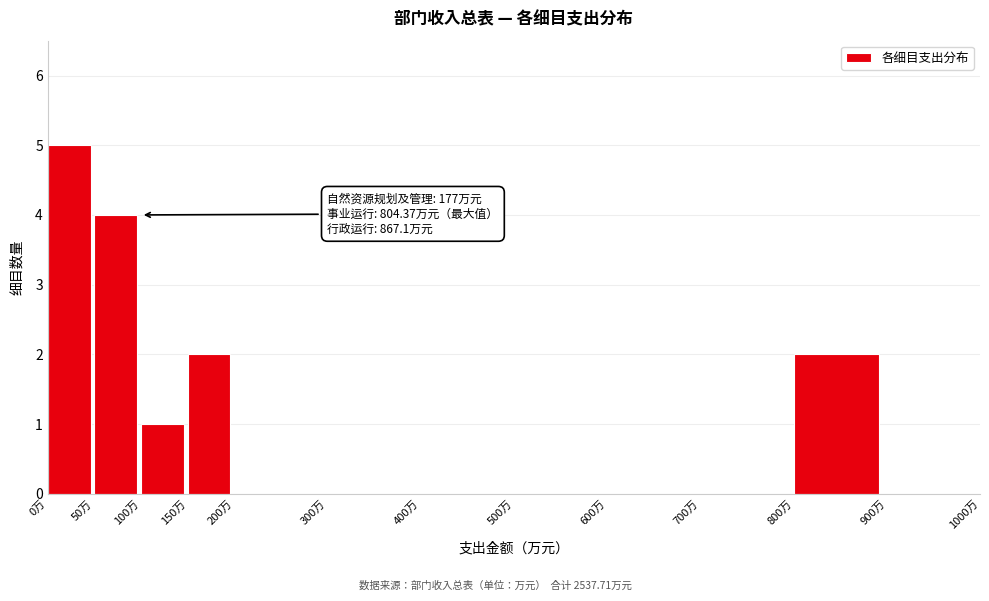

Which range on the x-axis has the tallest bar?

0 to 50